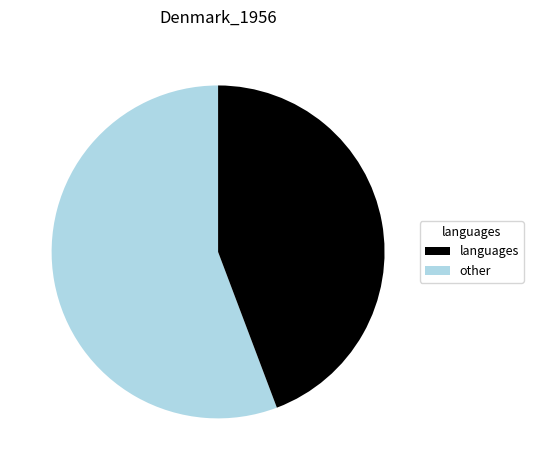

Count the number of slices in the pie.

2